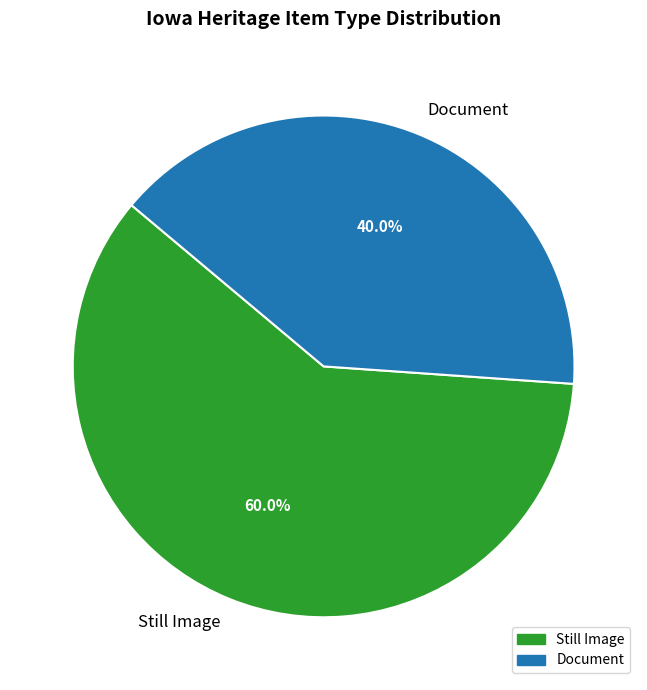

To the nearest percent, what is the difference between the largest and smallest slice percentages?

20%